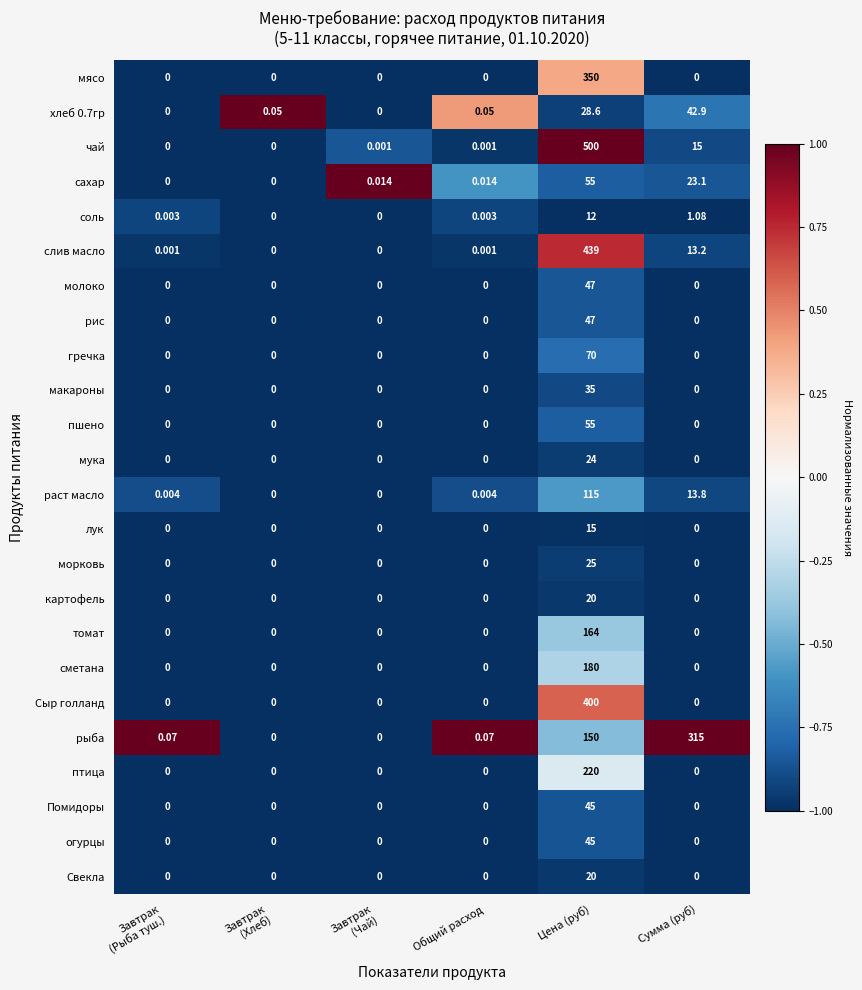

Which series has the largest total across all categories?

чай